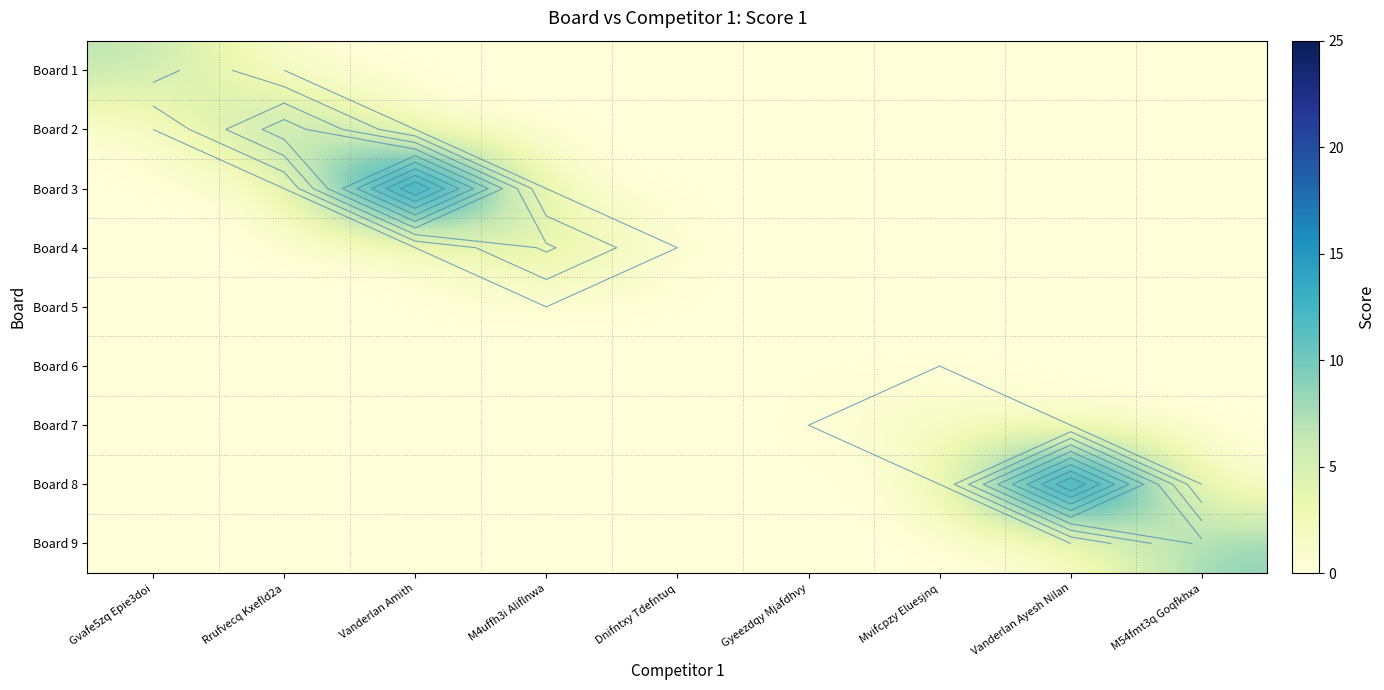

At Rrufvecq Kxefld2a, list the series in order from largest to smallest.

Board 2, Board 1, Board 3, Board 4, Board 5, Board 6, Board 7, Board 8, Board 9